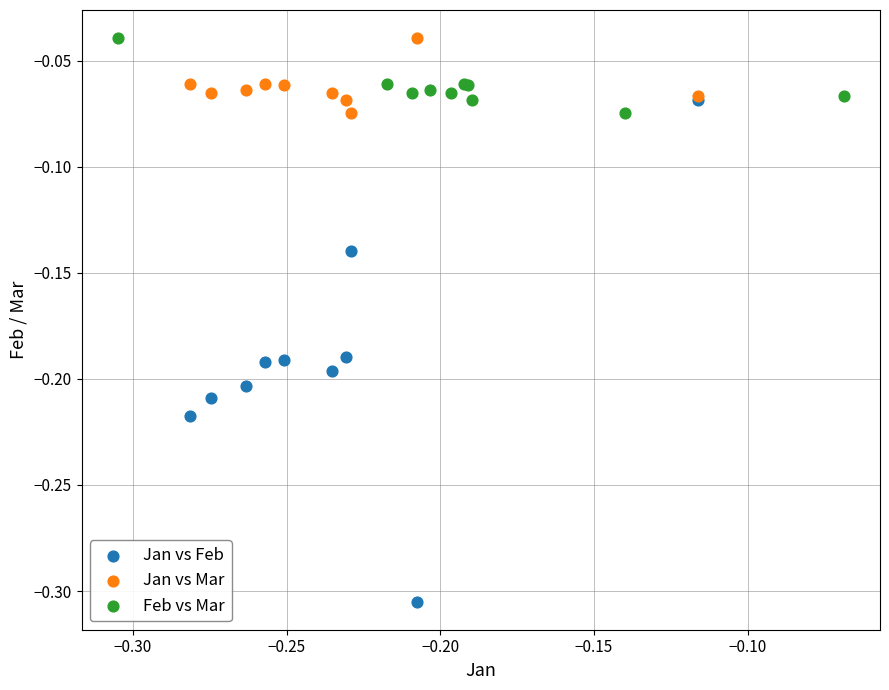

What are all the series names shown in the legend?

Jan vs Feb, Jan vs Mar, Feb vs Mar